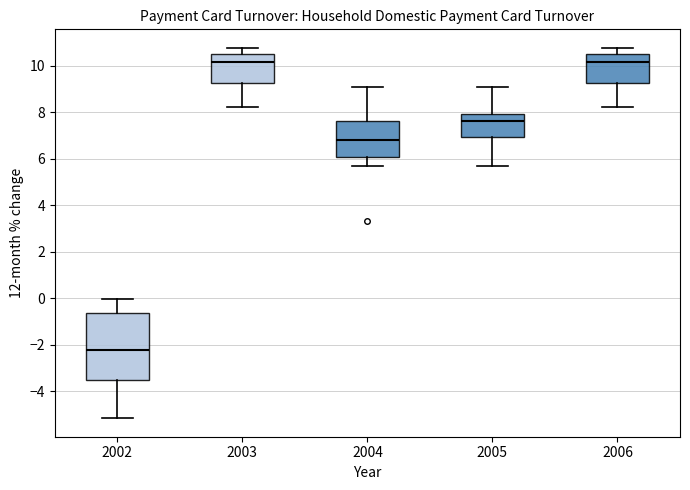

Reading left to right, read every box against the y-axis: the position of its median line, the range the box covers, and the ends of its whiskers. The values are not printed on the chart, so give them approximately, as read against the axis.

2002: median -2.2, box -3.6 to -0.6, whiskers -5.2 to 0.0
2003: median 10.2, box 9.2 to 10.6, whiskers 8.2 to 10.8
2004: median 6.8, box 6.0 to 7.6, whiskers 5.8 to 9.0
2005: median 7.6, box 7.0 to 8.0, whiskers 5.8 to 9.0
2006: median 10.2, box 9.2 to 10.6, whiskers 8.2 to 10.8